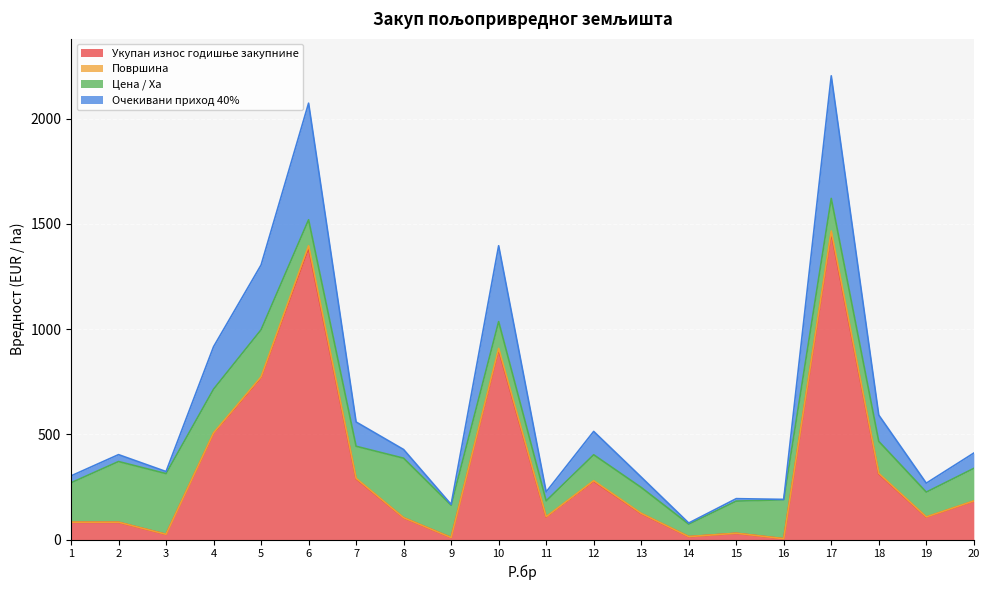

True or false: Очекивани приход 40% has a value of 1.8 at 16.

False